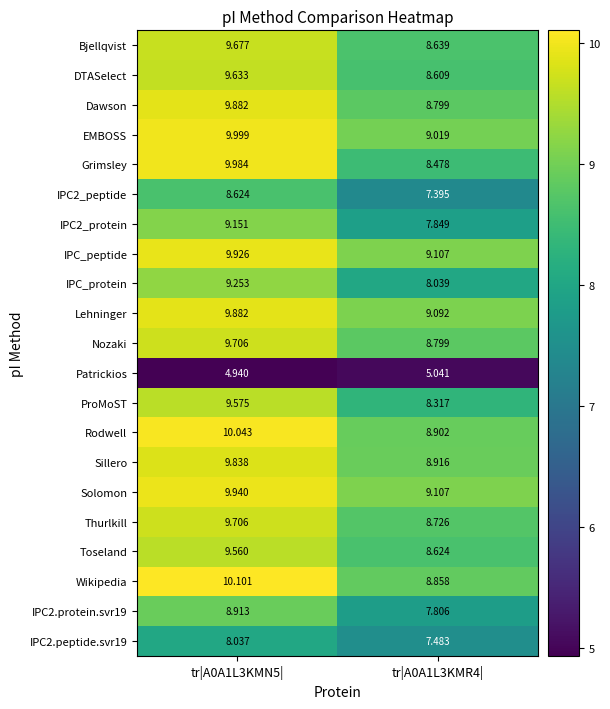

Which series has the largest range (max minus min)?

Grimsley